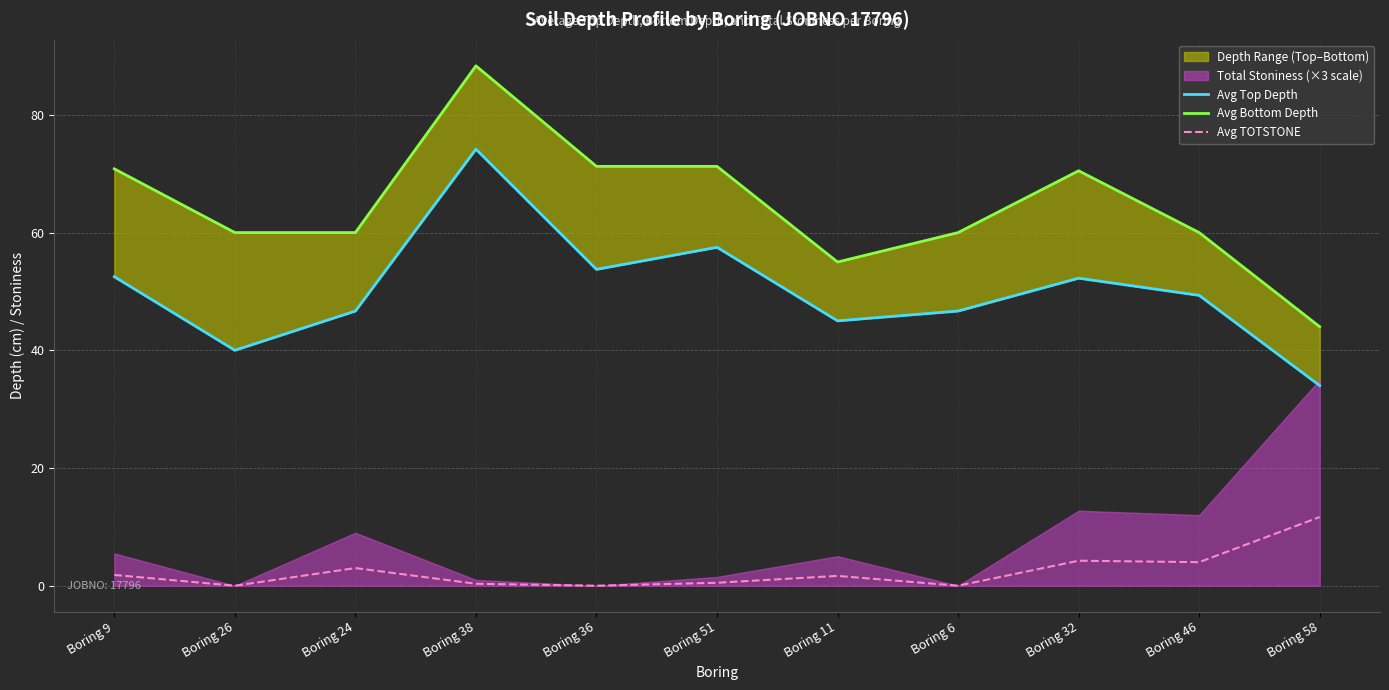

How many lines are shown in the chart?

3